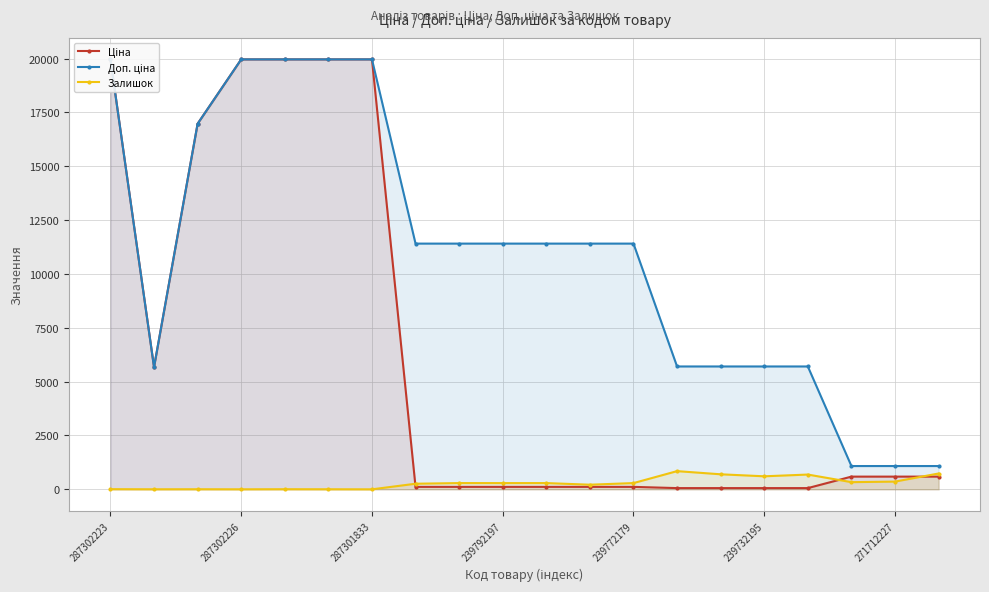

What are all the series names shown in the legend?

Ціна, Доп. ціна, Залишок